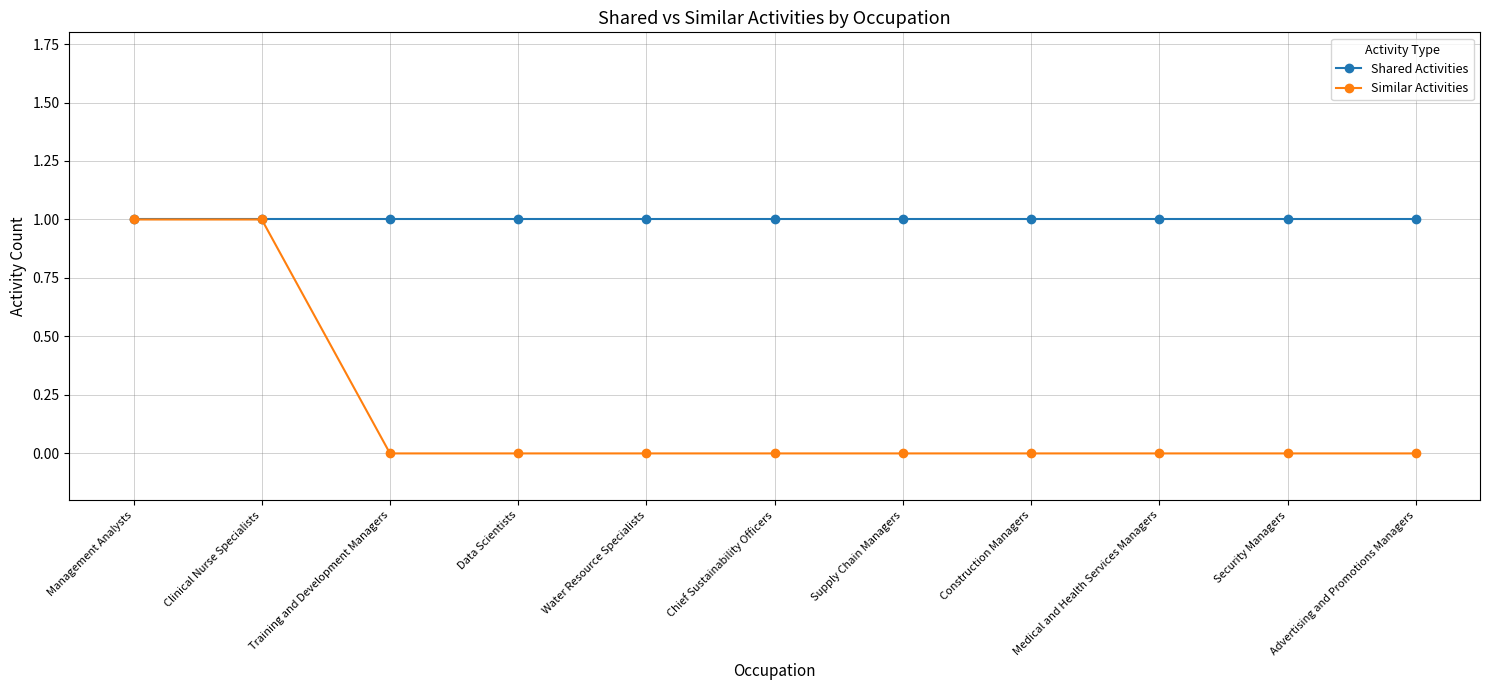

Which series has the largest range (max minus min)?

Similar Activities